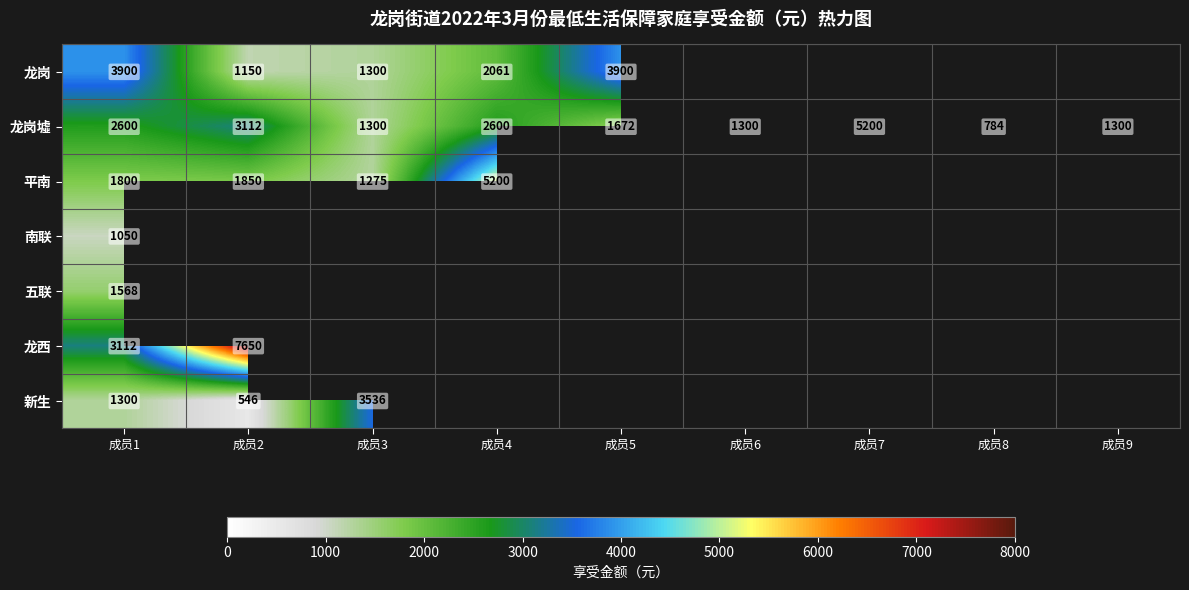

How many data points in 龙岗墟 are less than 1672?

4